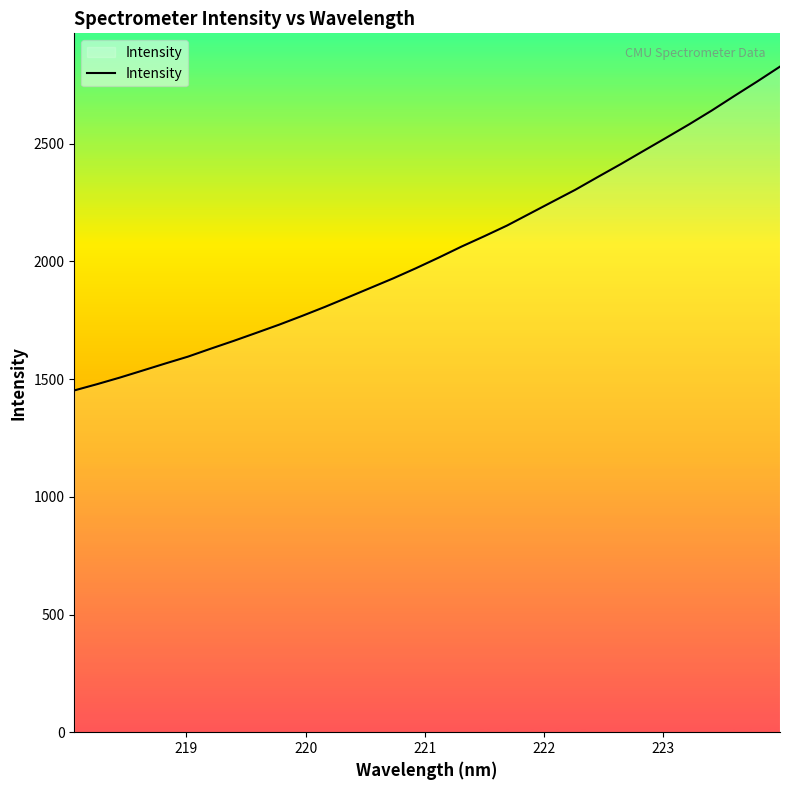

What is the maximum value shown in the chart?

2827.8